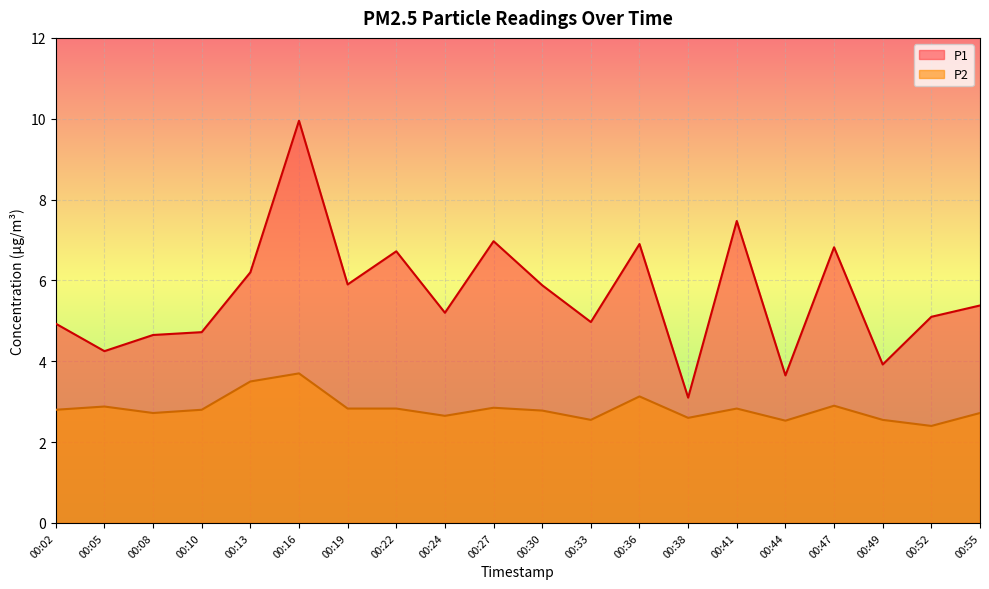

What is the minimum value for P1?

3.1